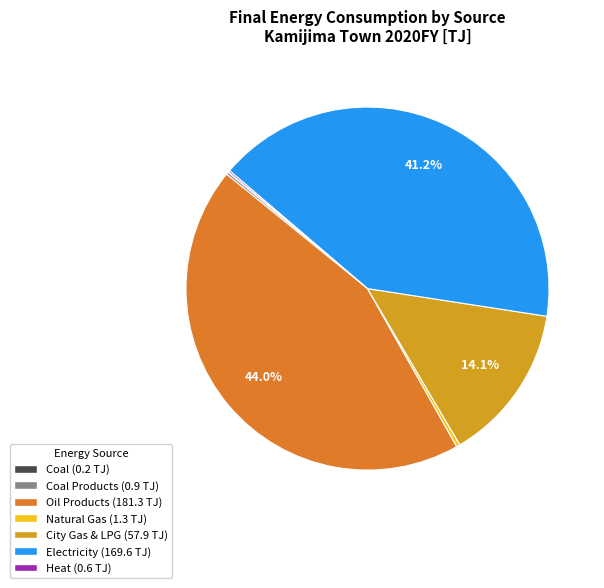

Is there a majority slice in this chart?

No